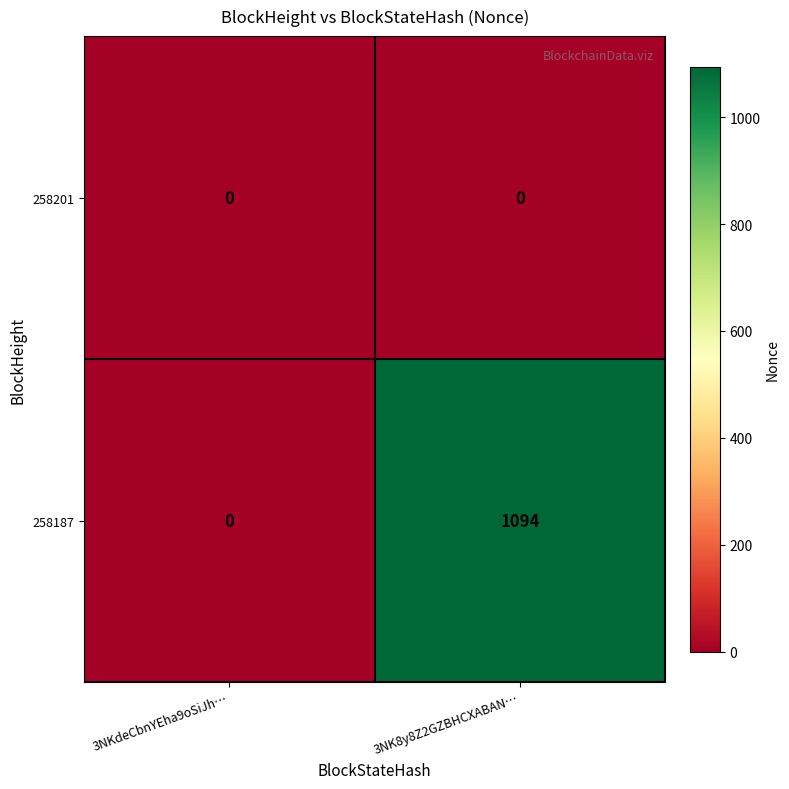

Which series changed the most between 3NKdeCbnYEha9oSiJh… and 3NK8y8Z2GZBHCXABAN…?

258187